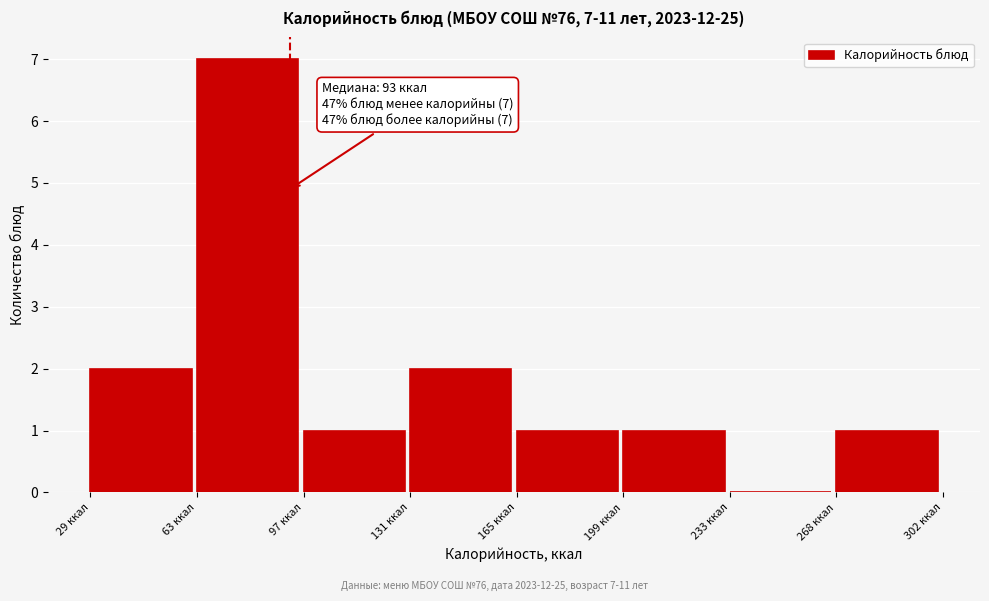

Over which range of the x-axis is the bar tallest?

65 to 100